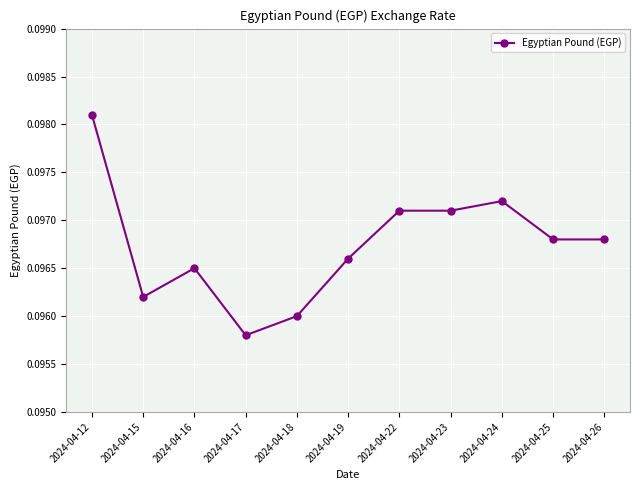

Does the chart display data point markers on the line(s)?

Yes